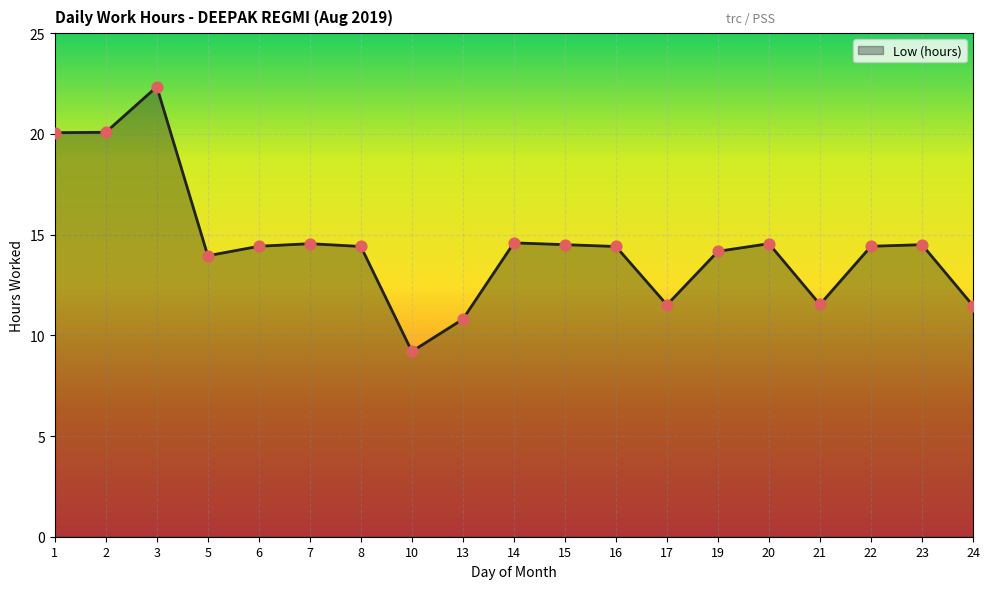

What is the change in value from 7 to 24?

-3.1